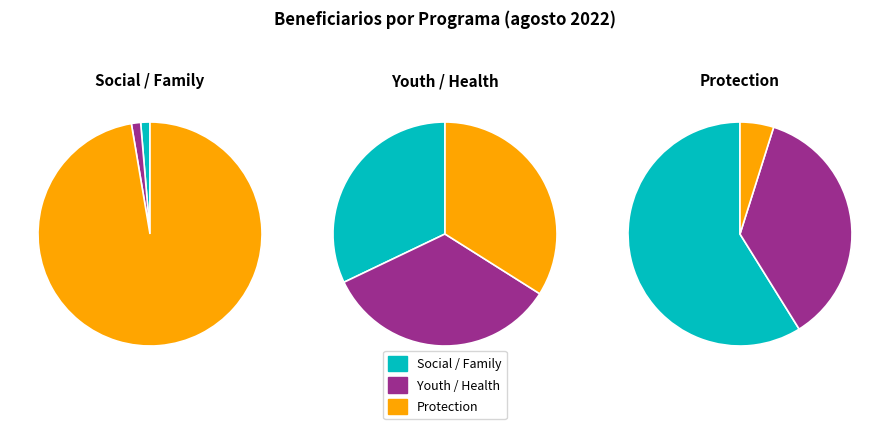

What is the largest slice in the pie chart?

PROGRAMA DE PROTECCION